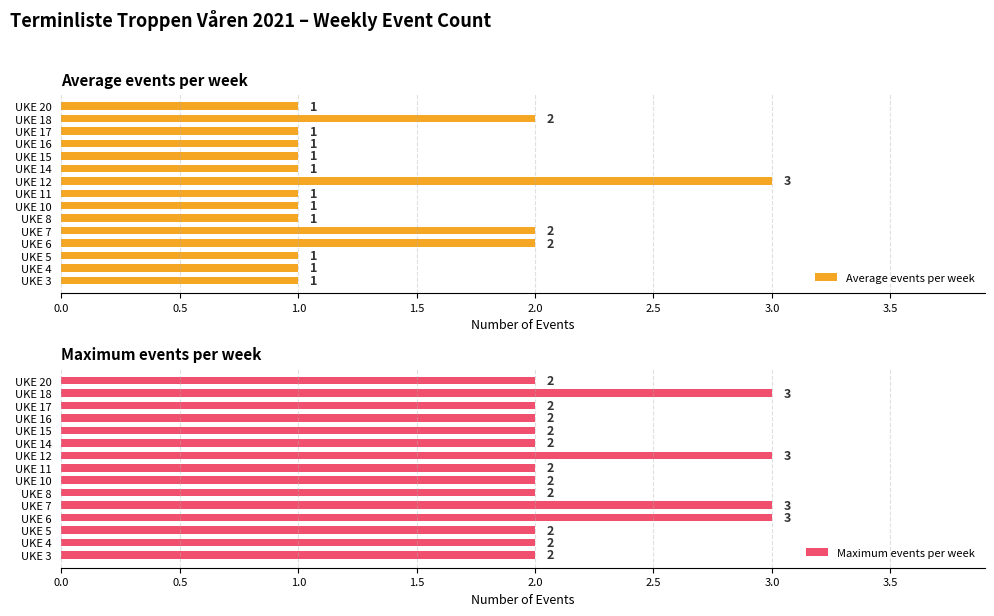

True or false: Average events per week has a value of 1 at UKE 17.

True